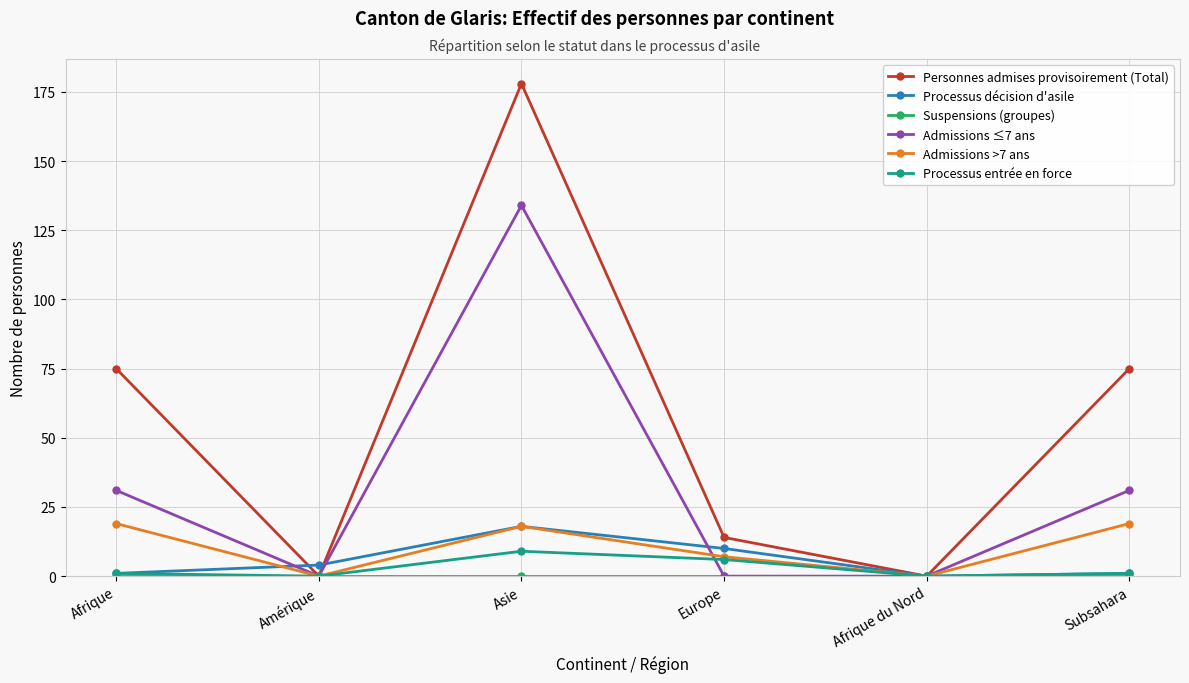

Which series has the widest spread of values?

Personnes admises provisoirement (Total)